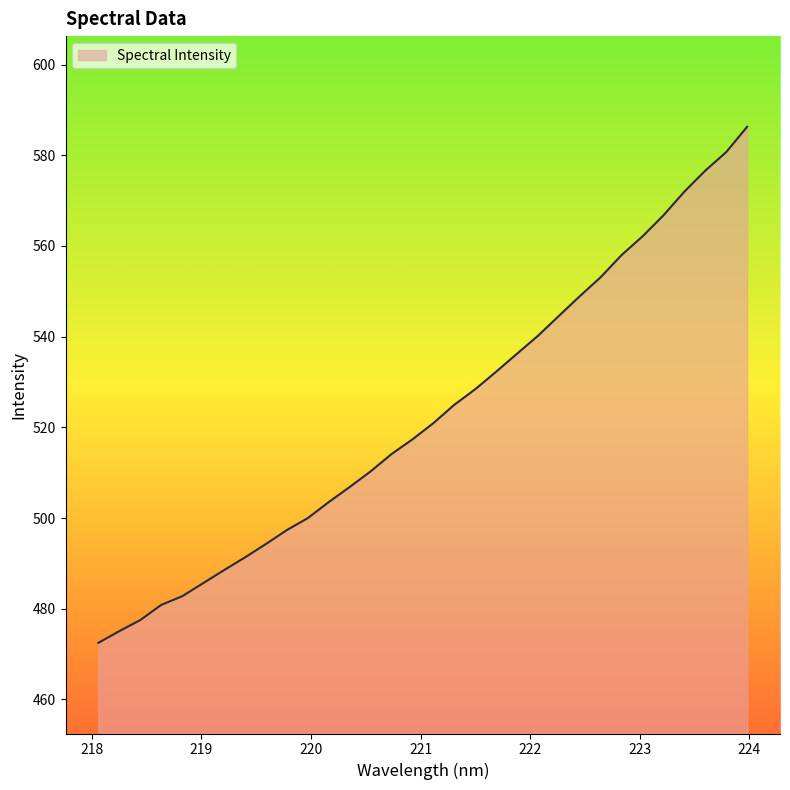

What is the maximum value shown in the chart?

586.3